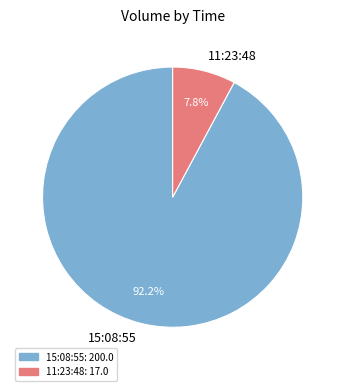

Combined, what portion of the pie is 15:08:55 and 11:23:48?

100.0%